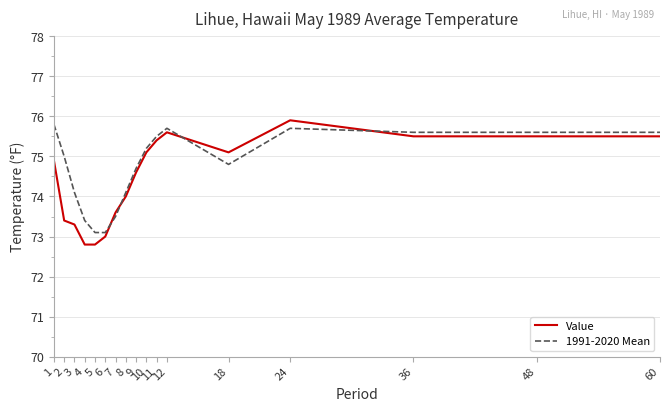

After their last crossing, which series has the higher values: Value or 1991-2020 Mean?

1991-2020 Mean